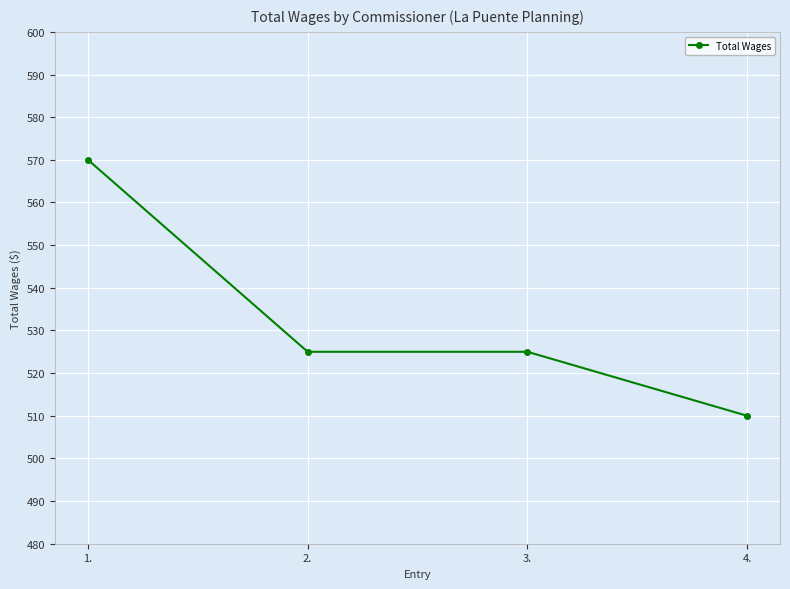

What is the greatest value displayed?

570